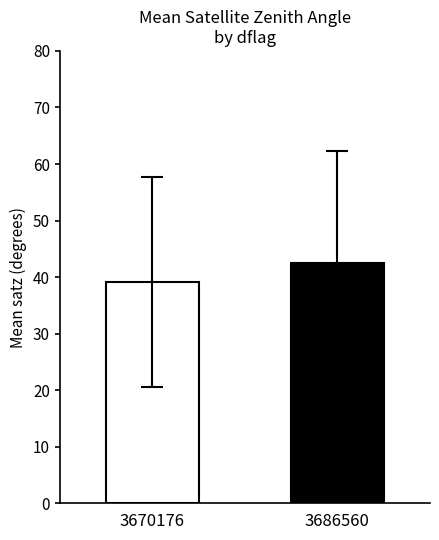

What is the maximum value shown in the chart?

42.6